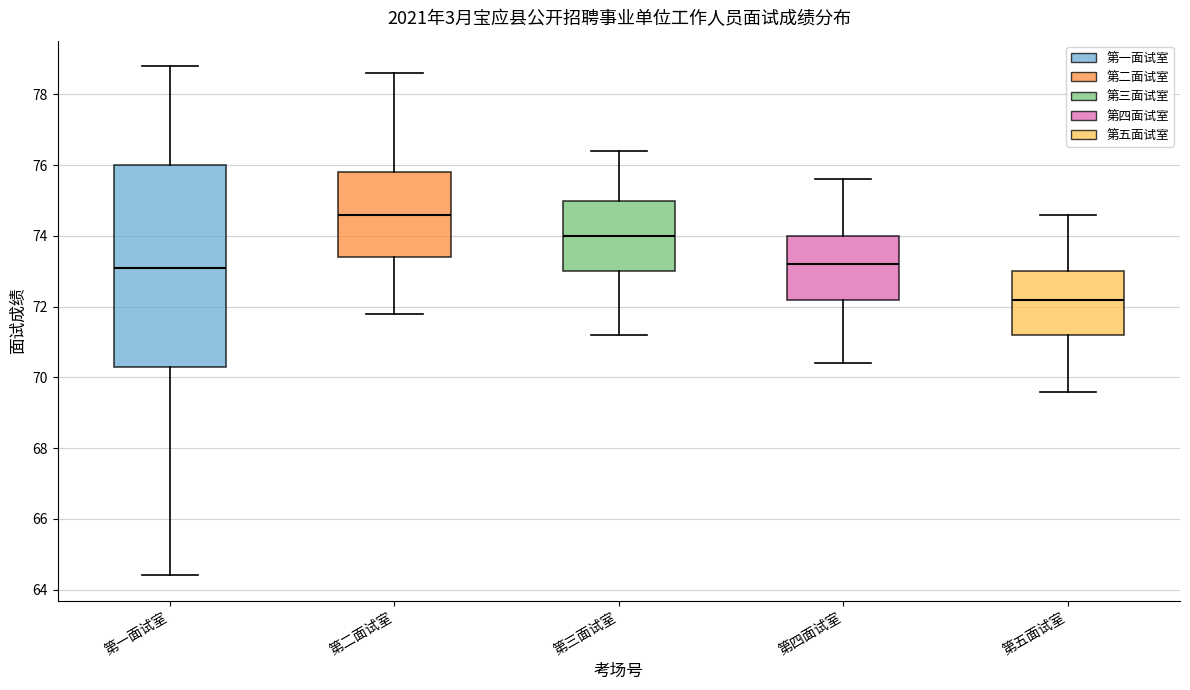

Reading left to right, read every box against the y-axis: the position of its median line, the range the box covers, and the ends of its whiskers. The values are not printed on the chart, so give them approximately, as read against the axis.

第一面试室: median 73.2, box 70.4 to 76.0, whiskers 64.4 to 78.8
第二面试室: median 74.6, box 73.4 to 75.8, whiskers 71.8 to 78.6
第三面试室: median 74.0, box 73.0 to 75.0, whiskers 71.2 to 76.4
第四面试室: median 73.2, box 72.2 to 74.0, whiskers 70.4 to 75.6
第五面试室: median 72.2, box 71.2 to 73.0, whiskers 69.6 to 74.6